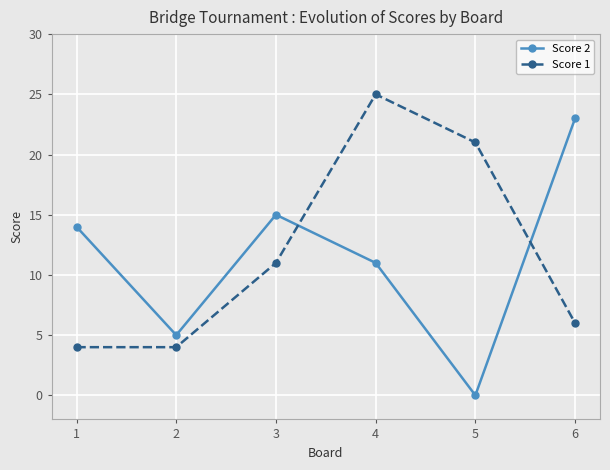

At which category is the sum across all series the highest?

4